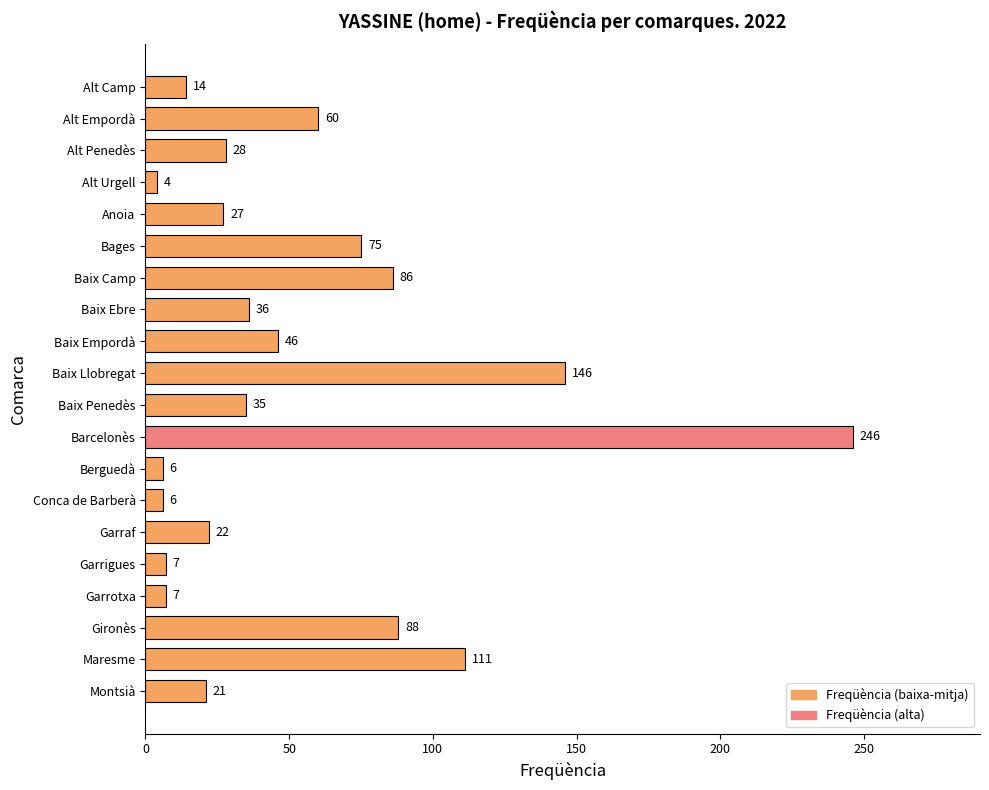

Reading top to bottom, extract all data points from this chart.

14	60	28	4	27	75	86	36	46	146	35	246	6	6	22	7	7	88	111	21